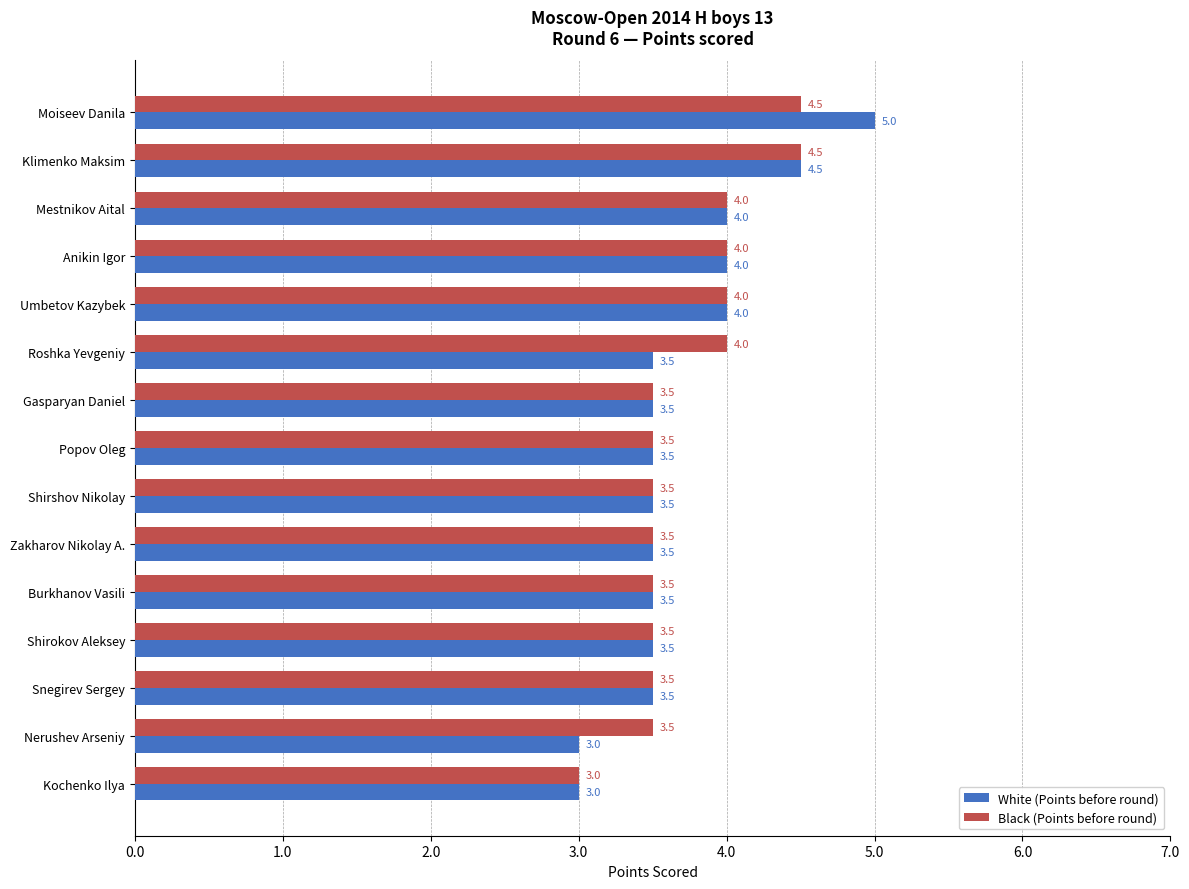

What is the greatest value displayed?

5.0